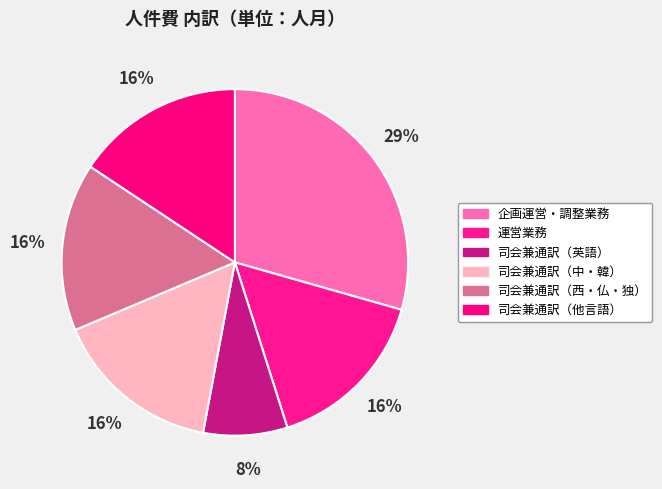

What is the smallest slice in the pie chart?

司会兼通訳（英語）